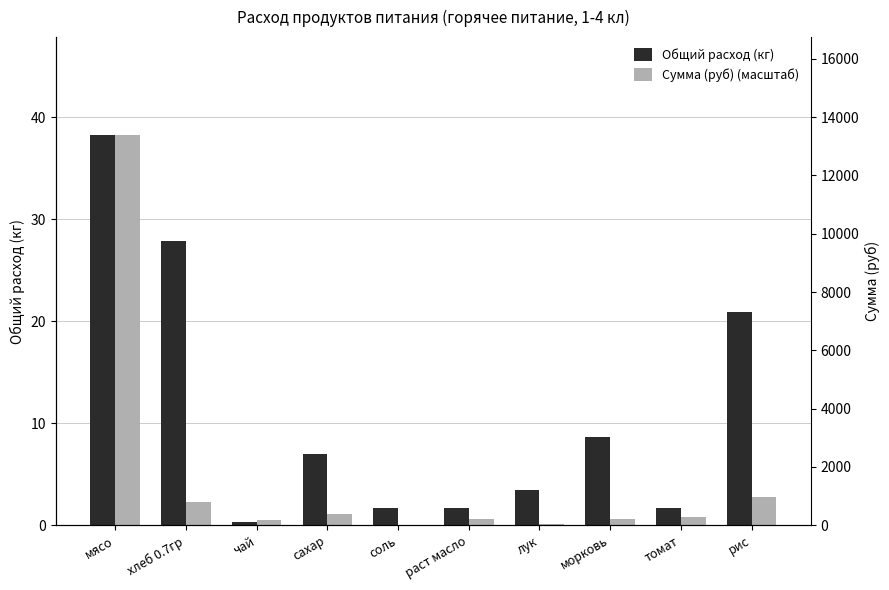

What is the average value of the Сумма (руб) (масштаб) series?

4.7